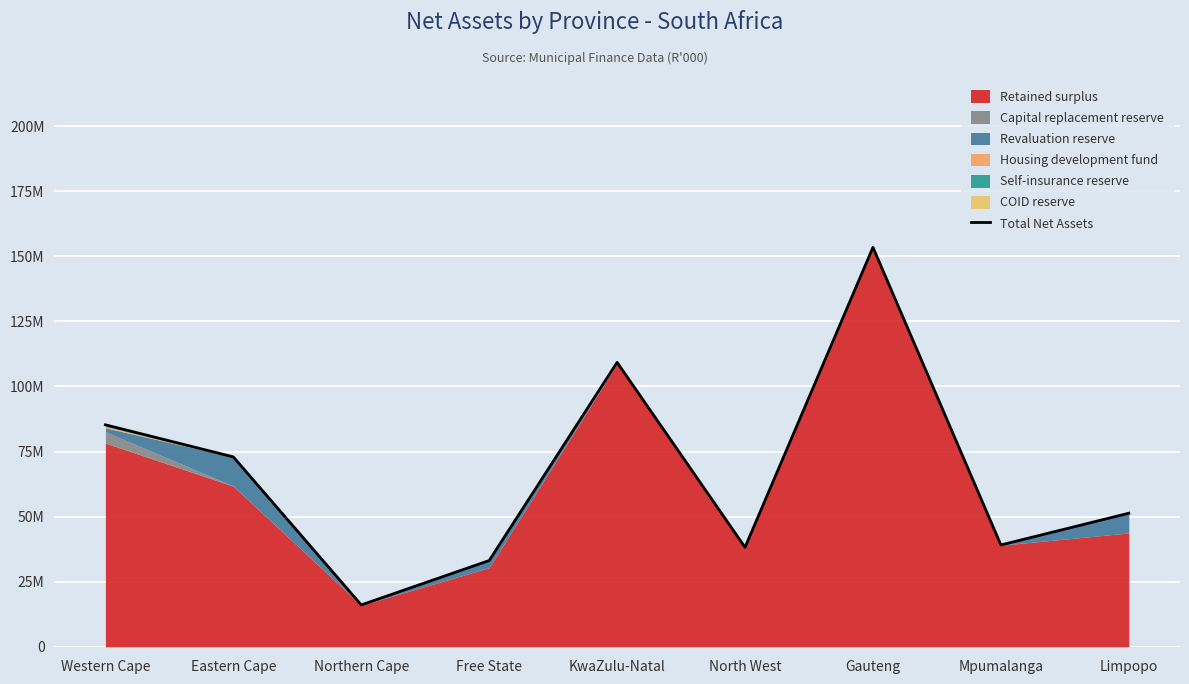

What value does the data have at North West, to the nearest 10?

38222120